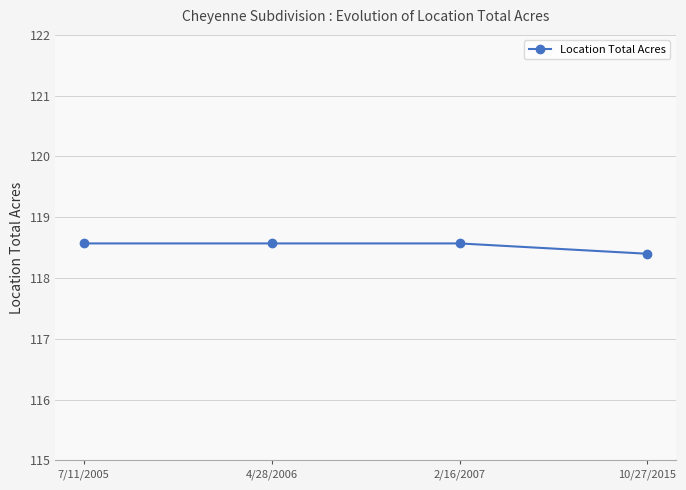

What is the greatest value displayed?

118.6